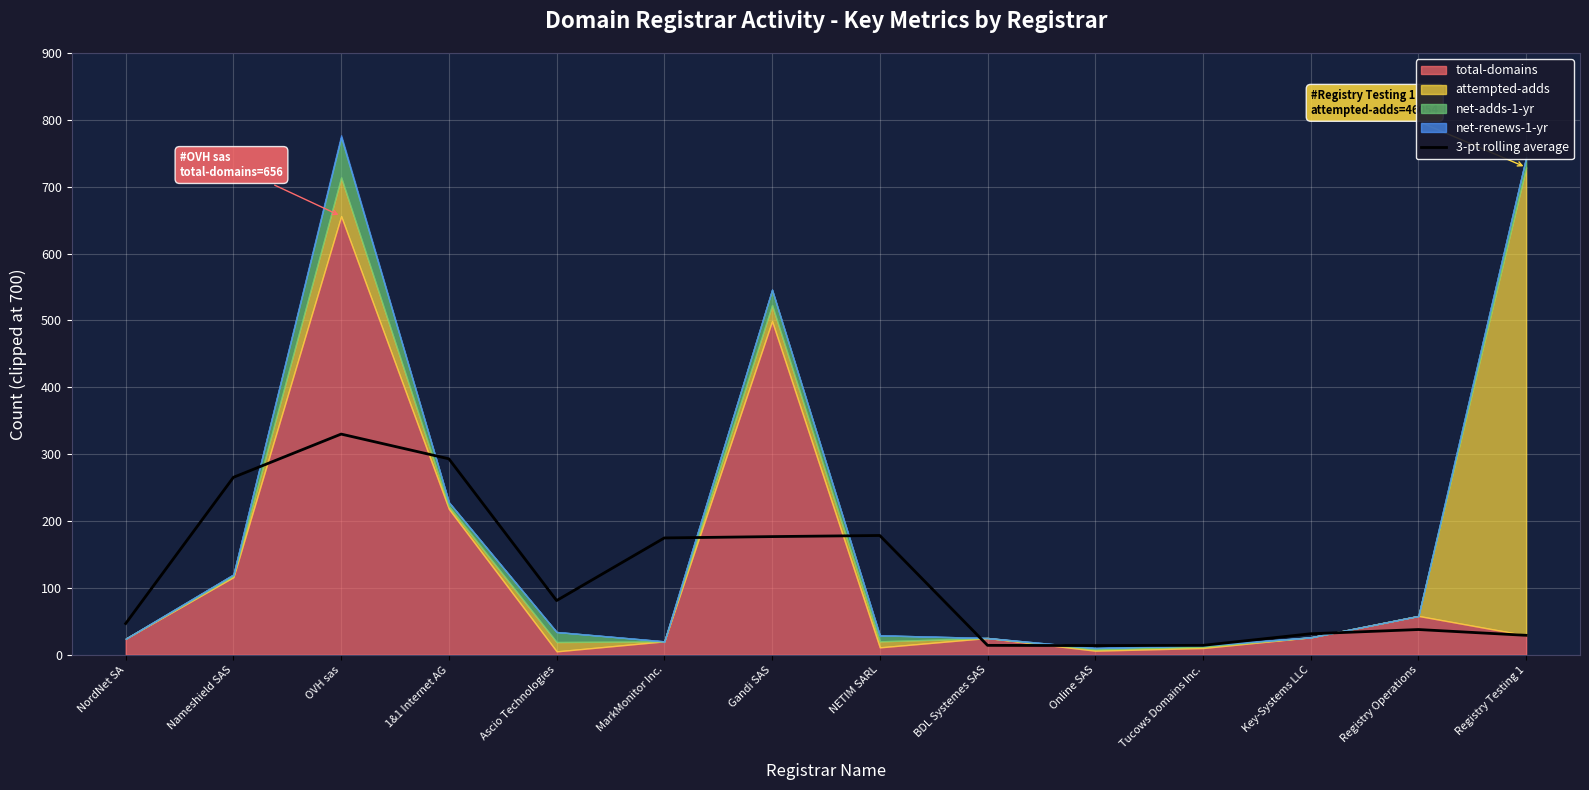

At which label does the data first exceed 81?

Nameshield SAS